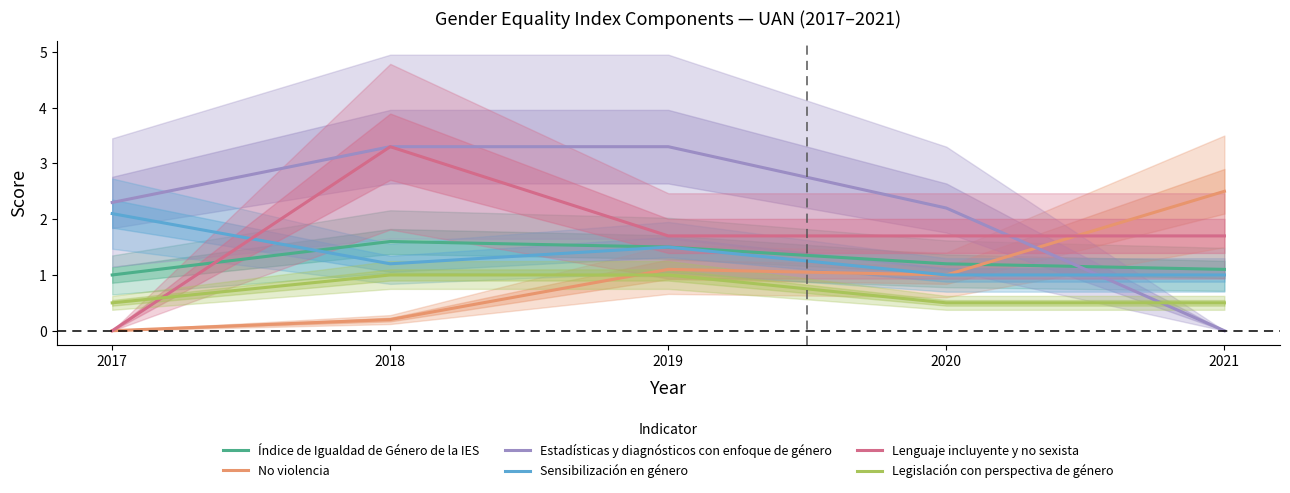

True or false: Índice de Igualdad de Género de la IES has a value of 1.9 at 2020.

False